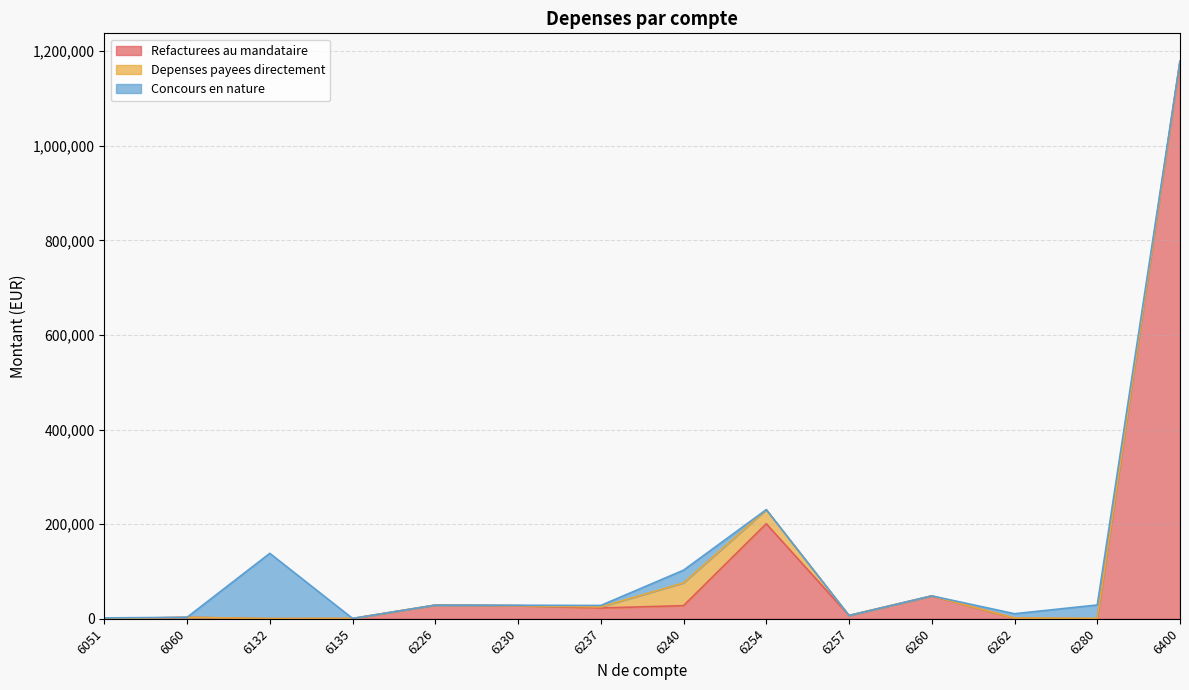

At 6230, list the series in order from smallest to largest.

Depenses payees directement, Concours en nature, Refacturees au mandataire